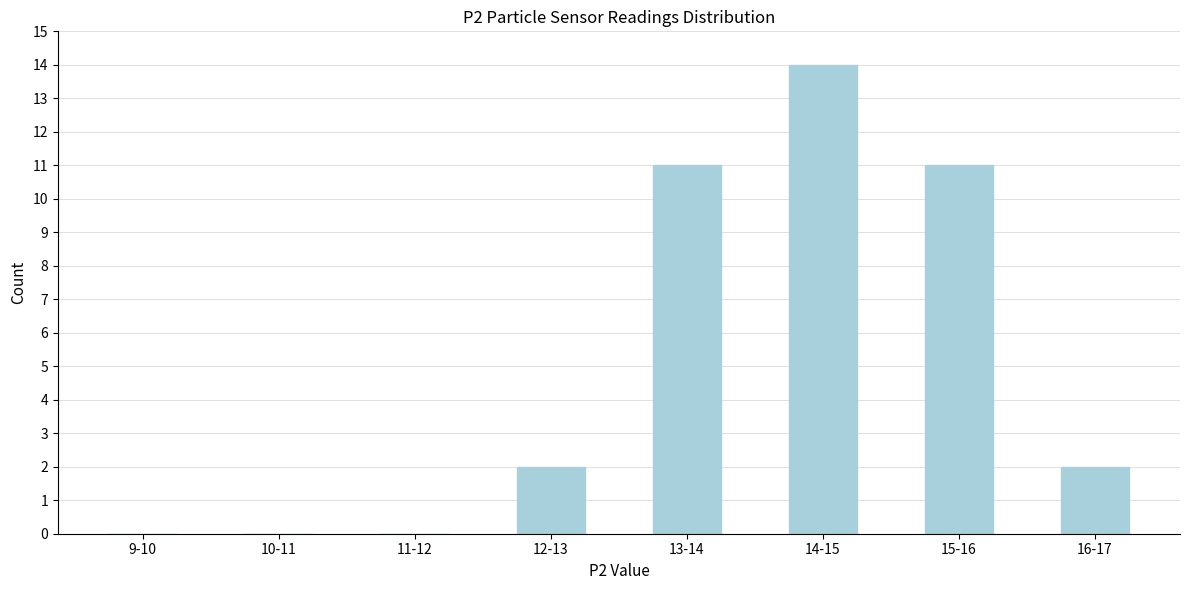

Reading right to left, transcribe all the data shown in this chart.

16-17=2	15-16=11	14-15=14	13-14=11	12-13=2	11-12=0	10-11=0	9-10=0